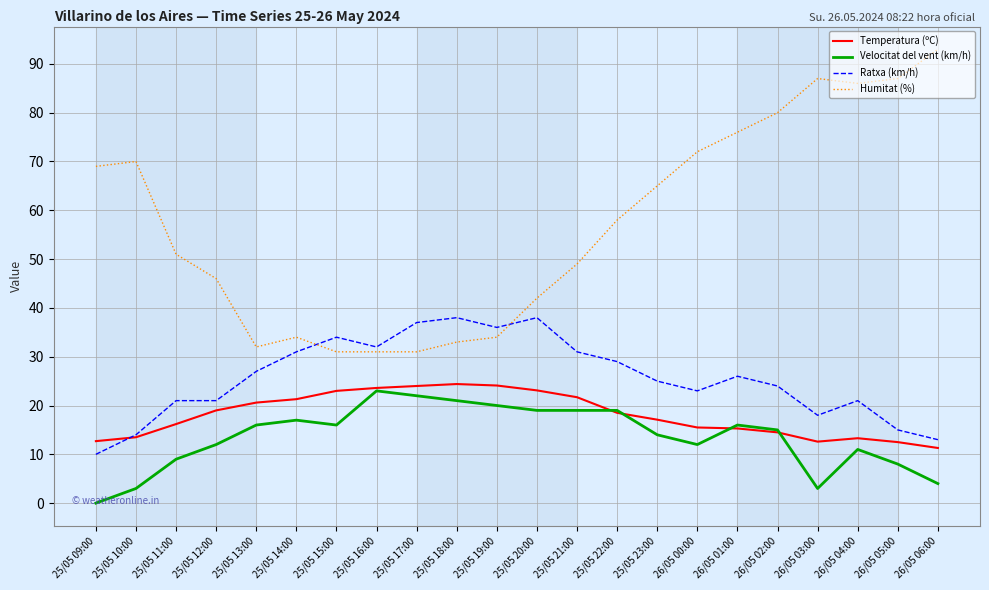

Rank the series at 25/05 09:00 from highest to lowest value.

Humitat (%), Temperatura (ºC), Ratxa (km/h), Velocitat del vent (km/h)